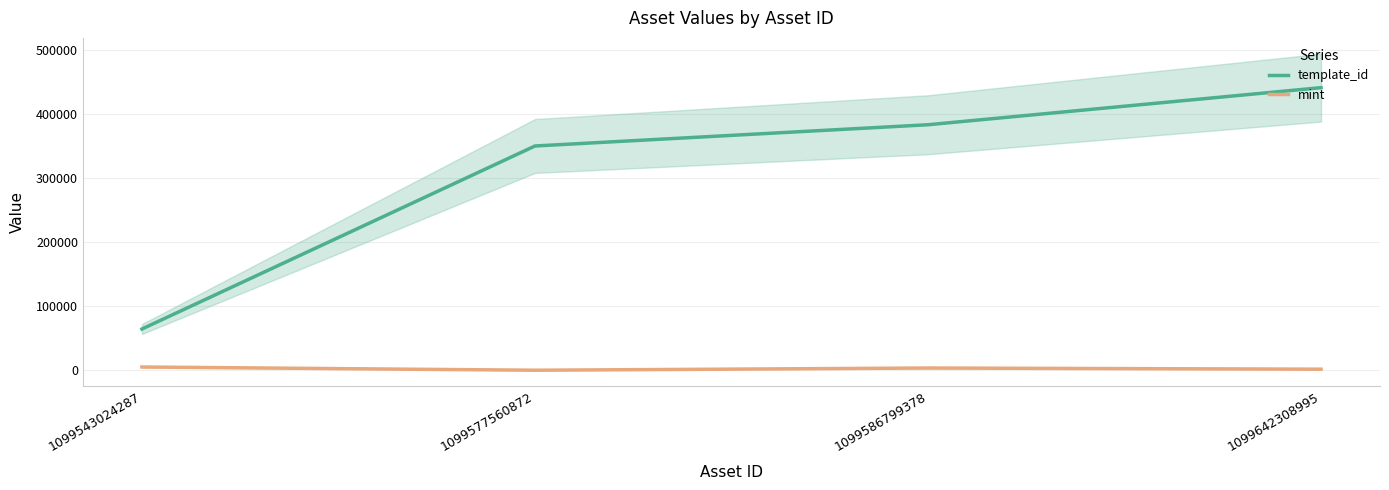

Where is the first local minimum for mint?

1099577560872